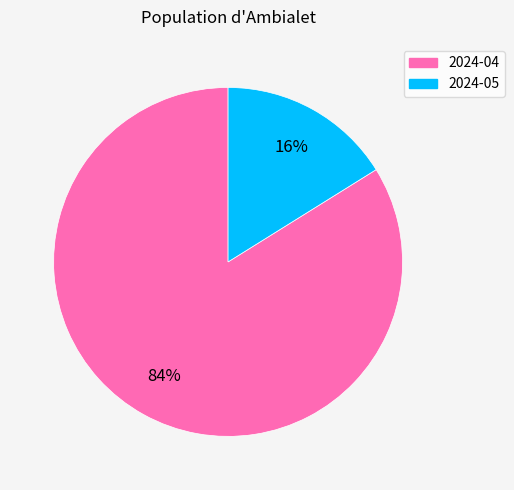

How many slices are in this pie chart?

2